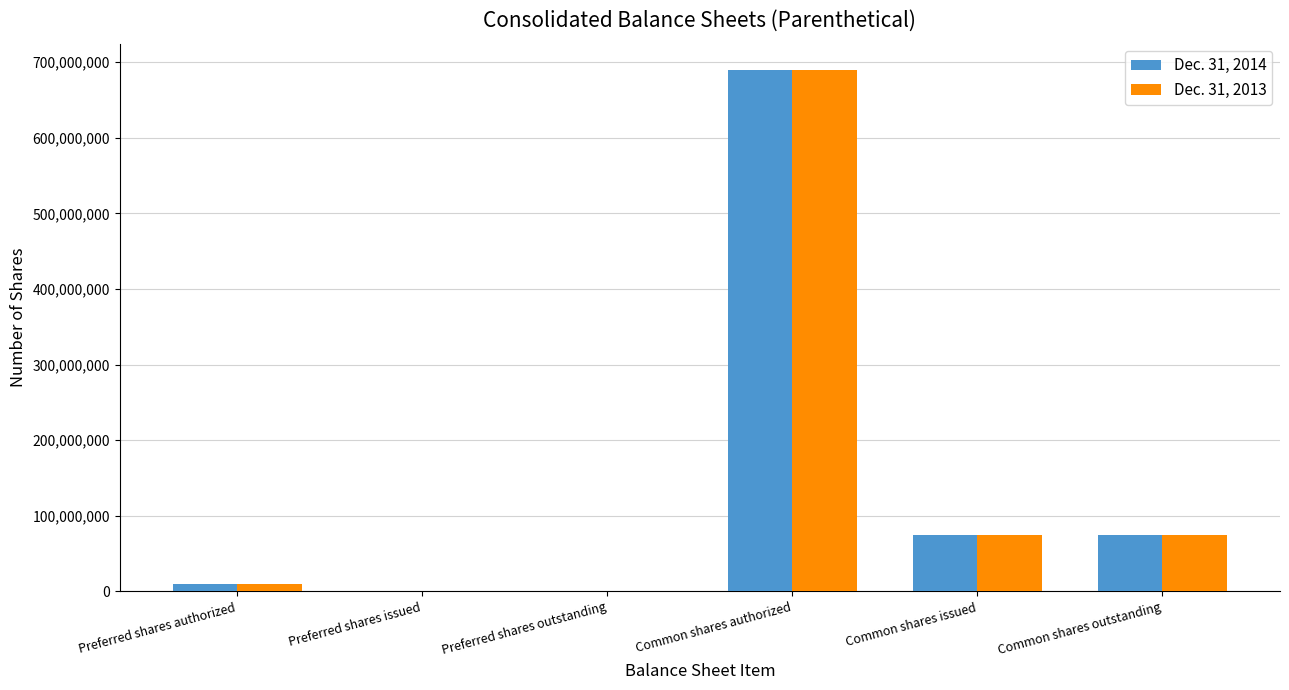

Which category has the highest value in the Dec. 31, 2014 series?

Common shares authorized